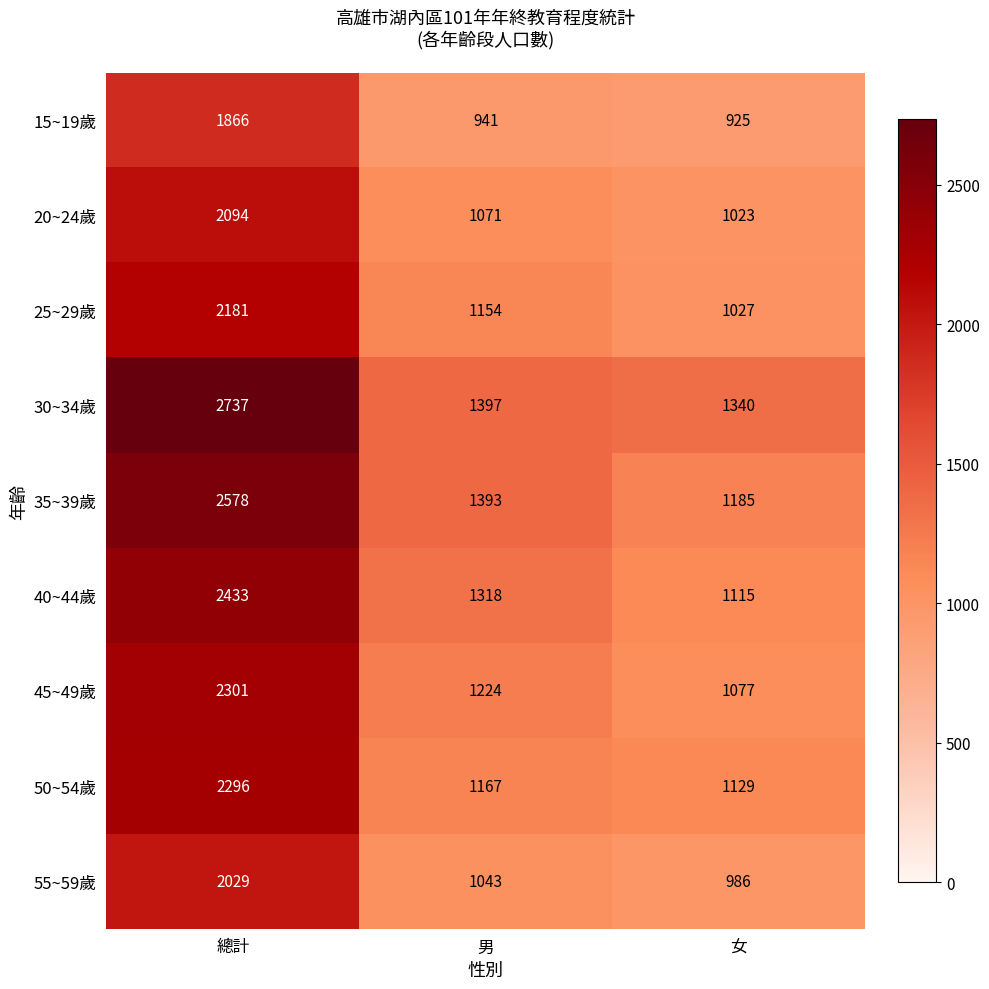

At which category is the sum across all series the highest?

總計